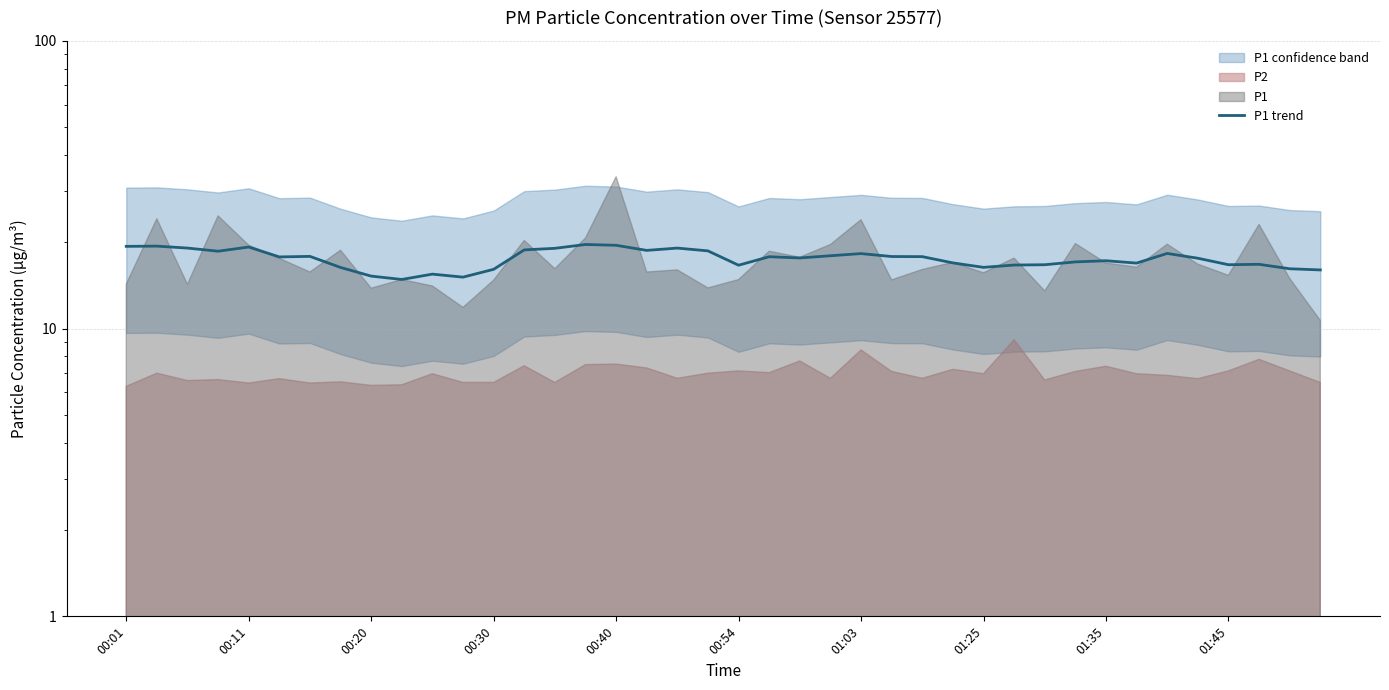

What position from the left is 34?

35